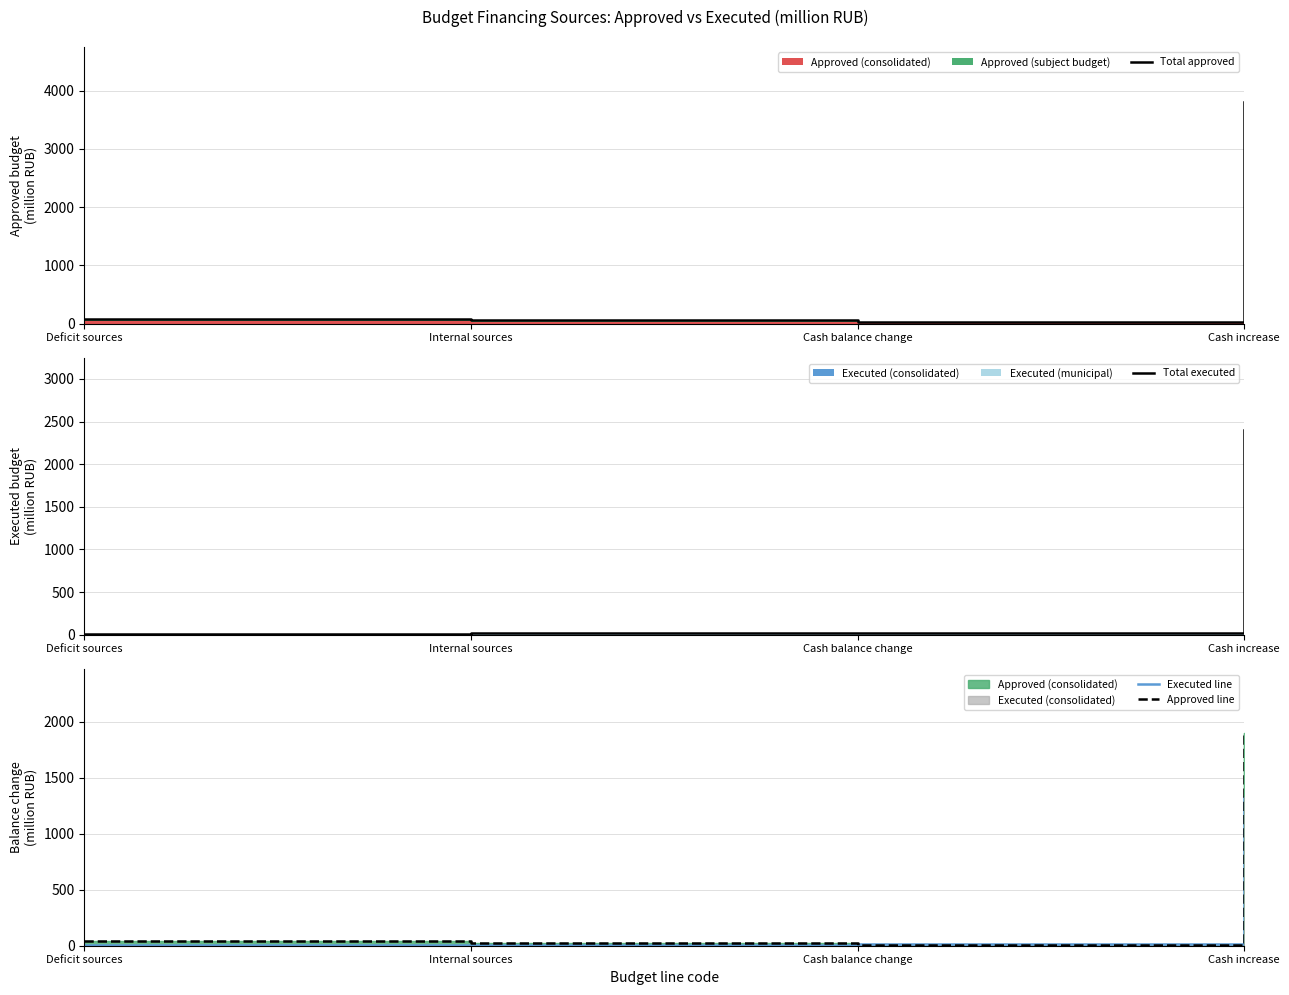

How many data points in Total approved are above 76?

2